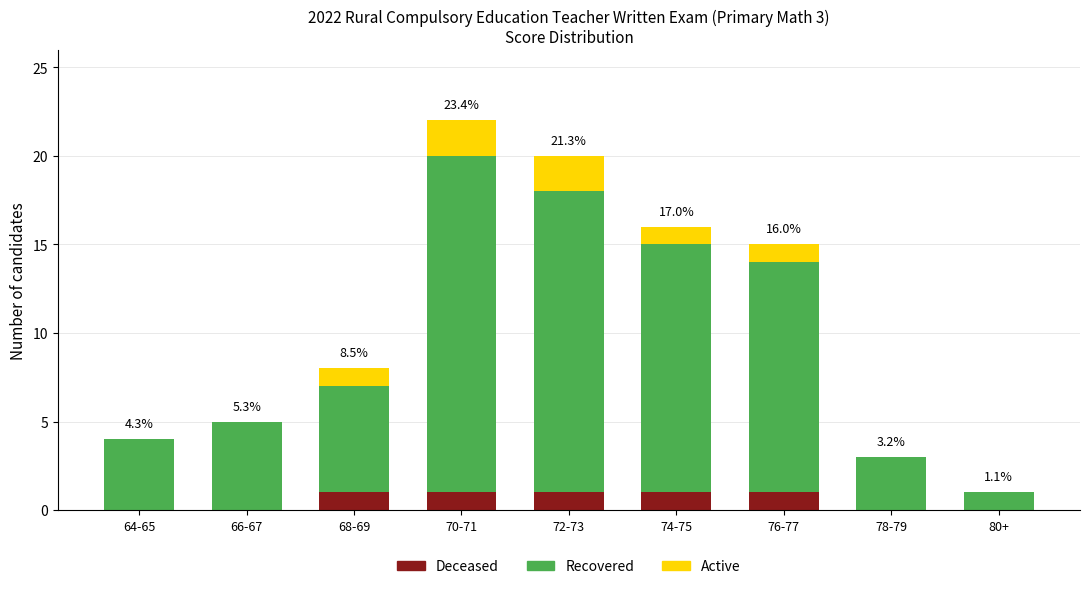

What is the total value across all series at 70-71?

22